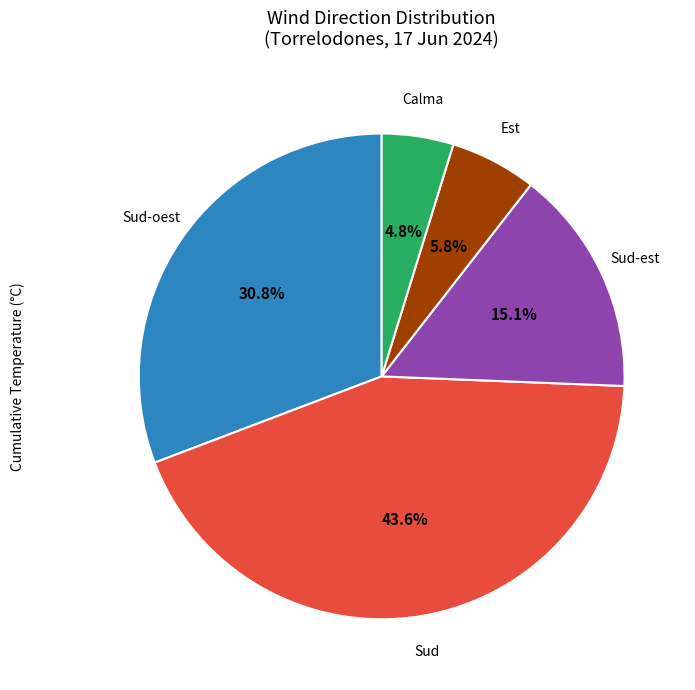

What percentage is NOT represented by Est?

94.2%